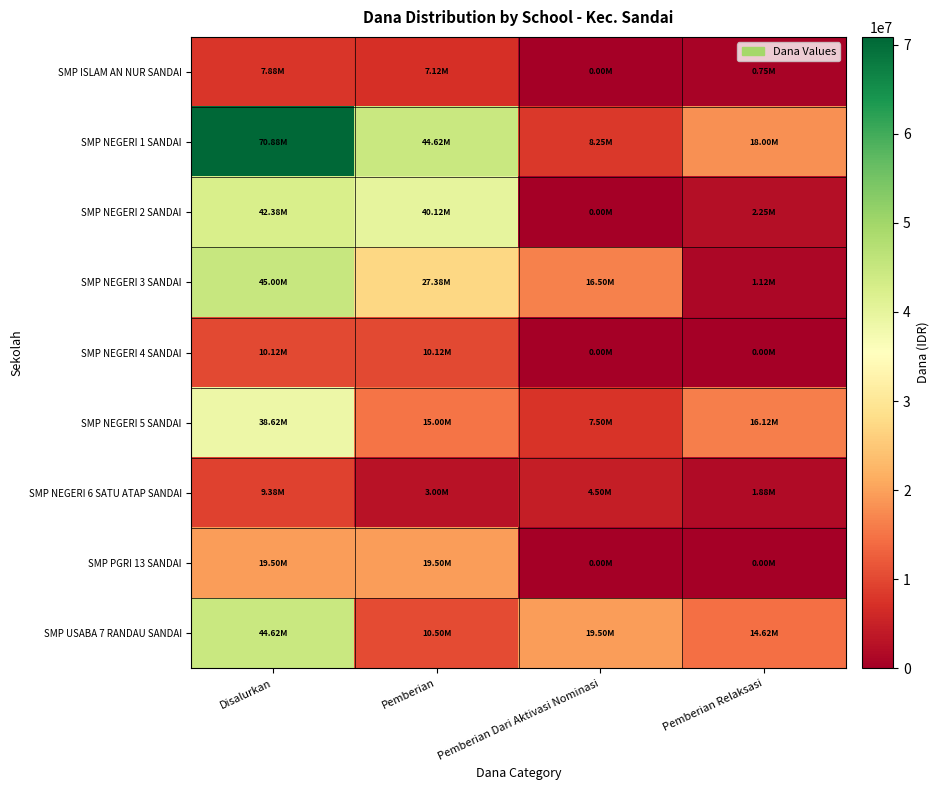

Which series changed the most between Pemberian and Pemberian Relaksasi?

SMP NEGERI 2 SANDAI